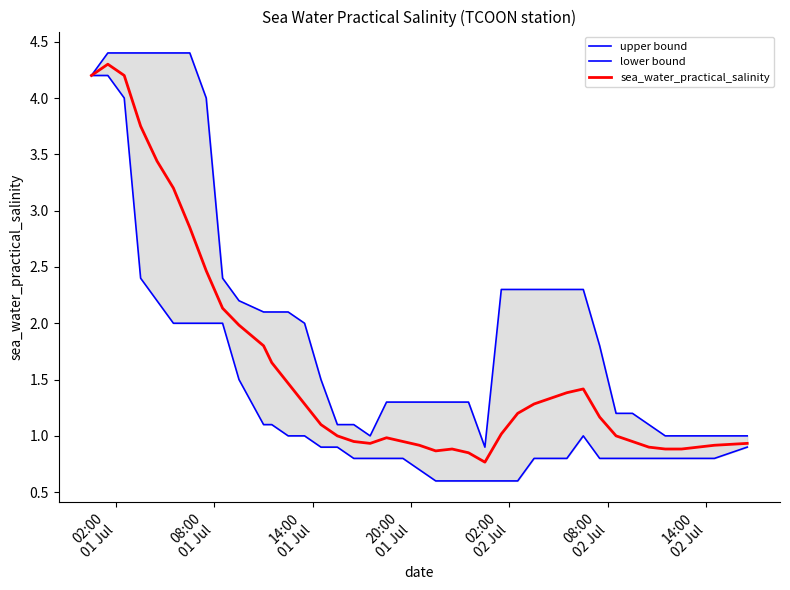

List the series in order of their peak value, highest first.

upper bound, sea_water_practical_salinity, lower bound